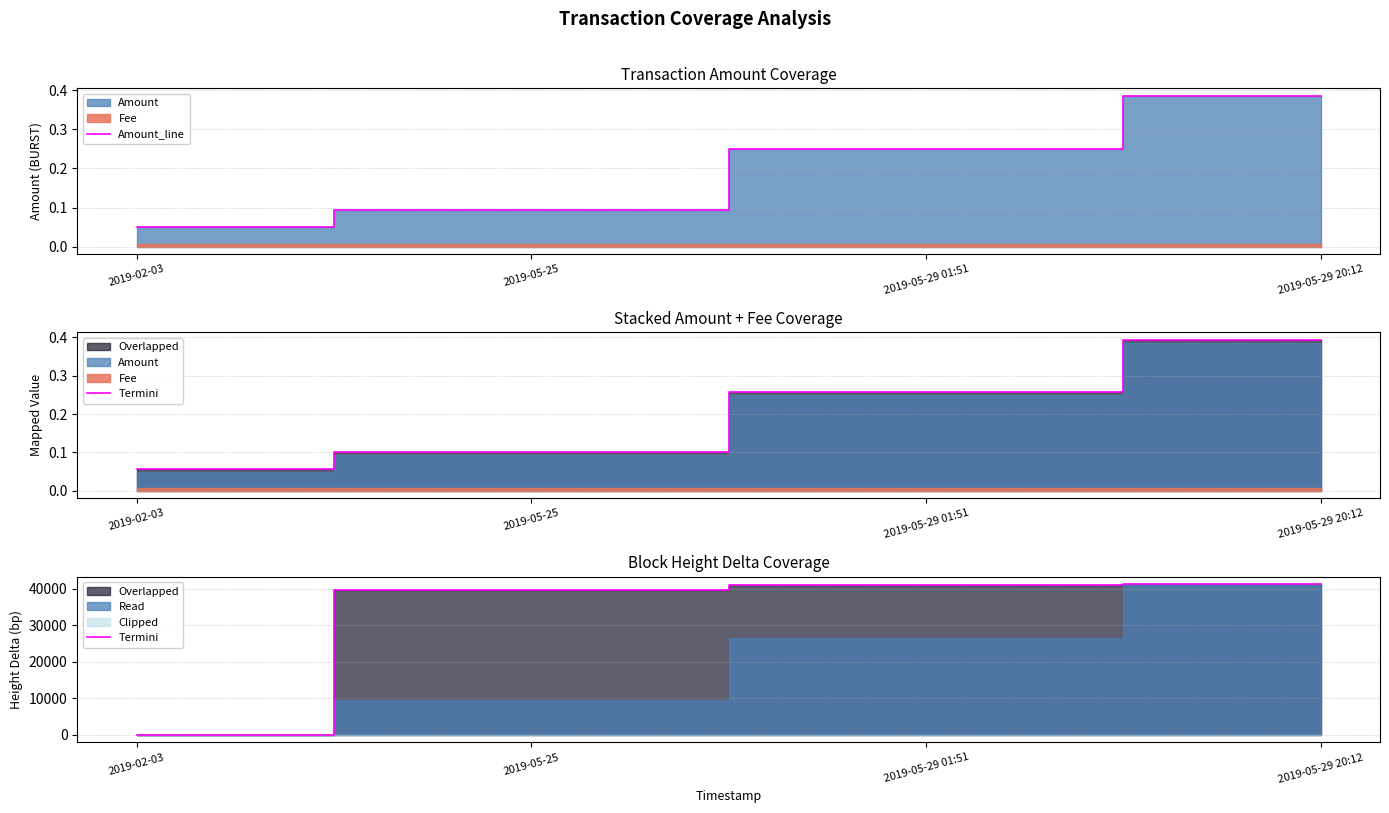

What is the spread (max minus min) of values at 2019-05-25?

39517.9